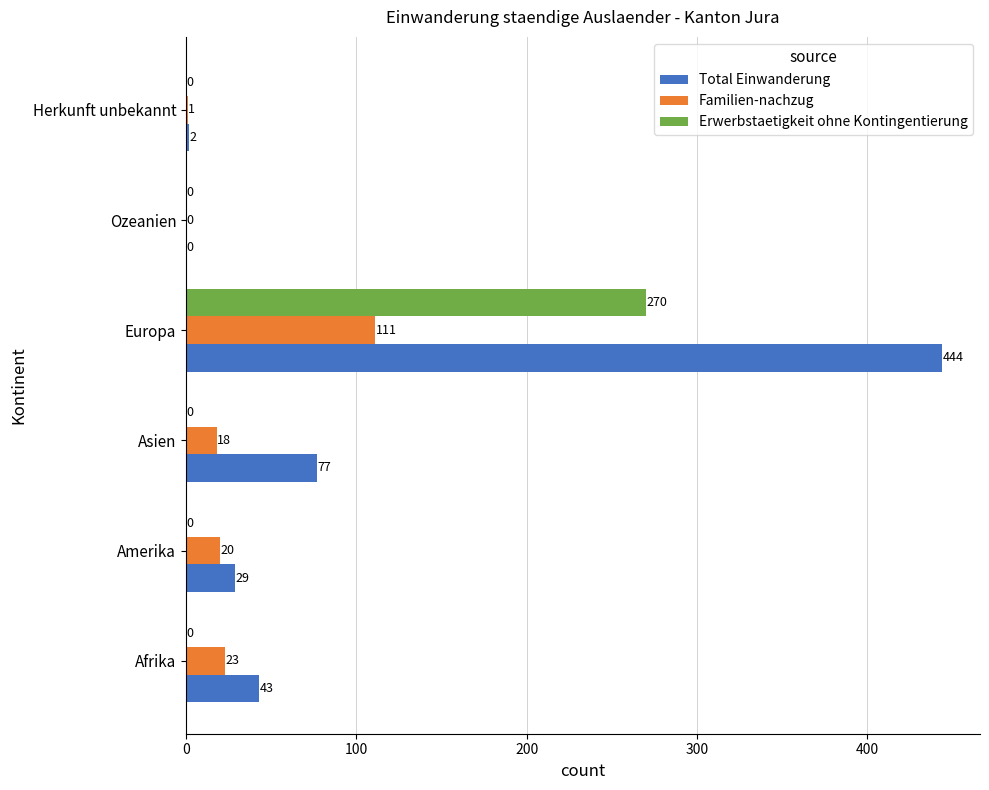

Is it true that Erwerbstaetigkeit ohne Kontingentierung equals 127 at Amerika?

False